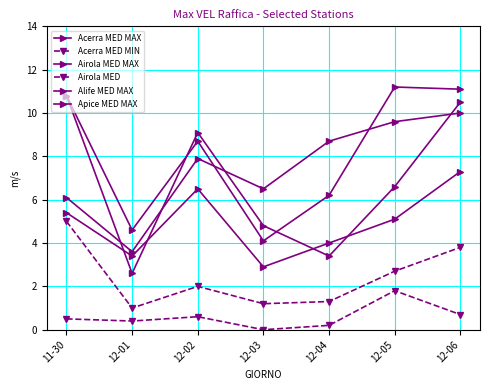

How many lines are shown in the chart?

6